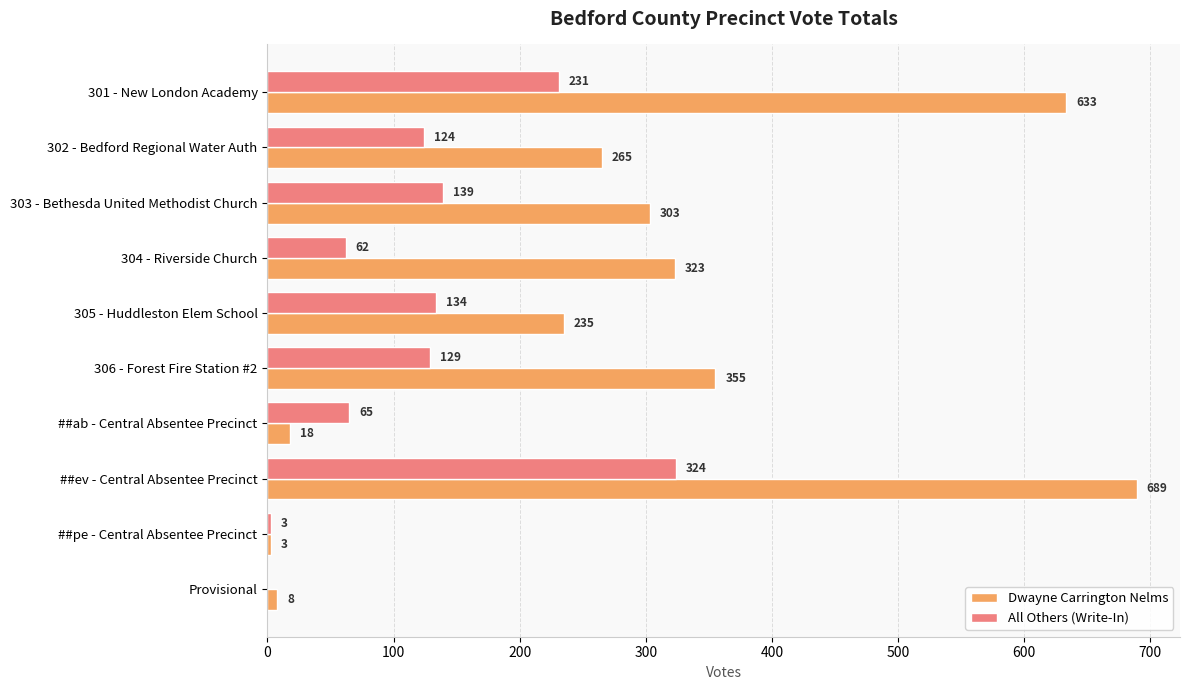

What is the maximum value for Dwayne Carrington Nelms?

689